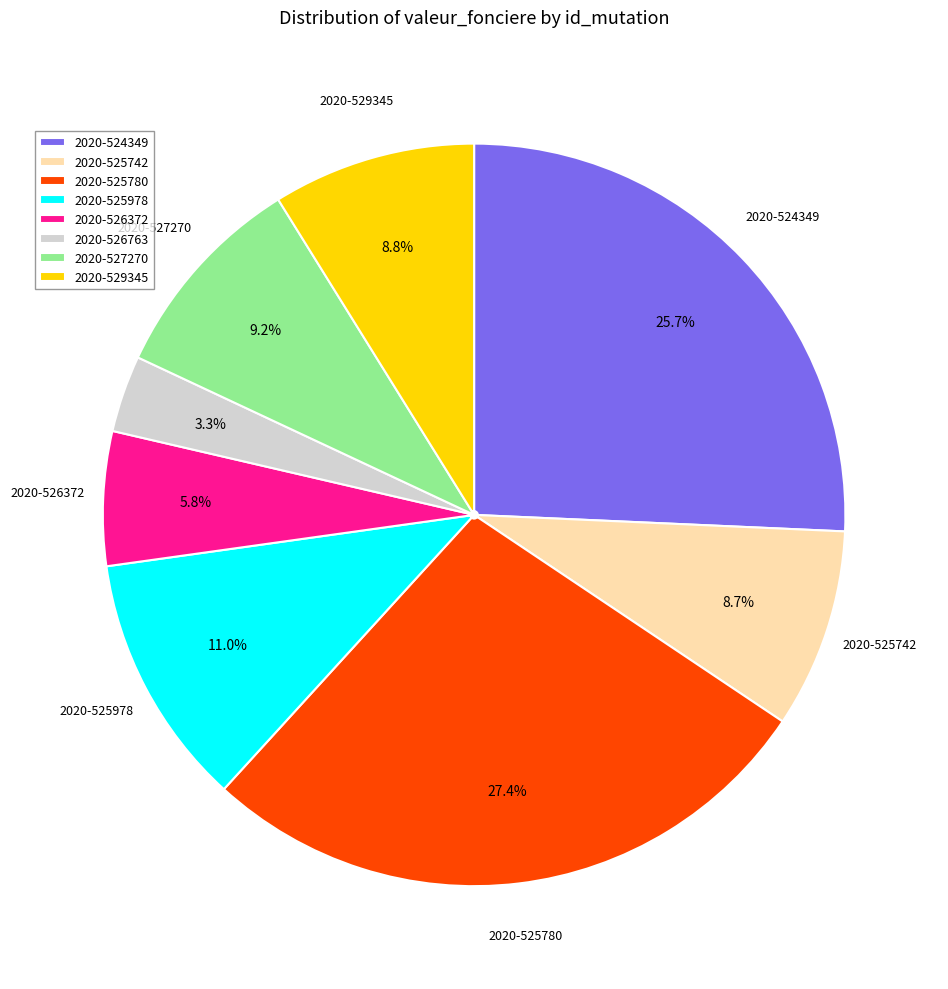

How many segments does this pie chart have?

8